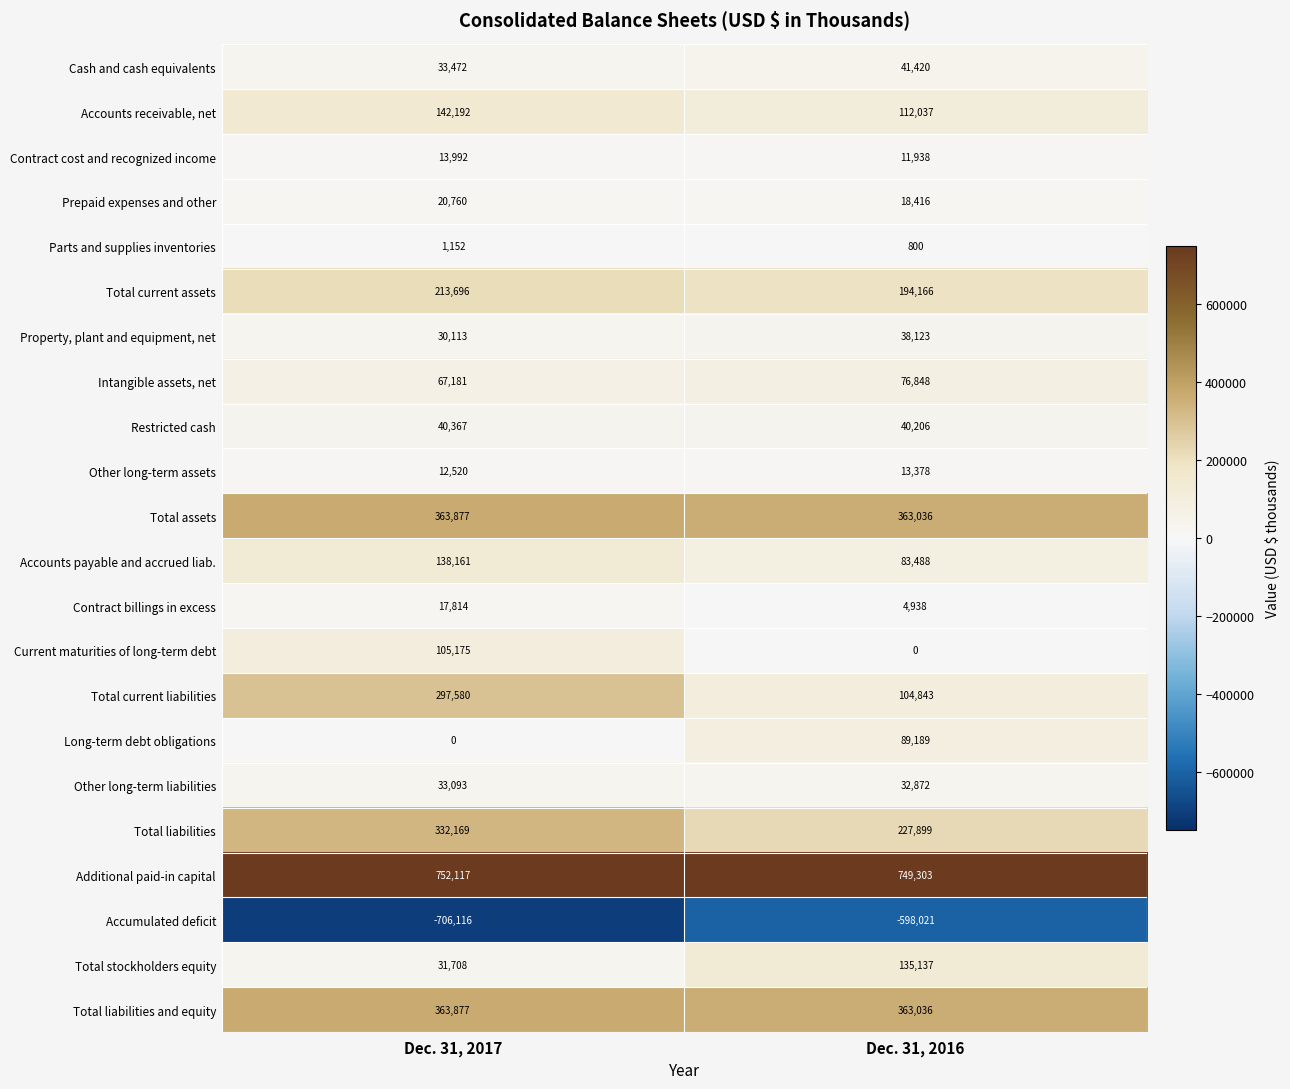

At which category does the chart reach its minimum across all series?

Dec. 31, 2017